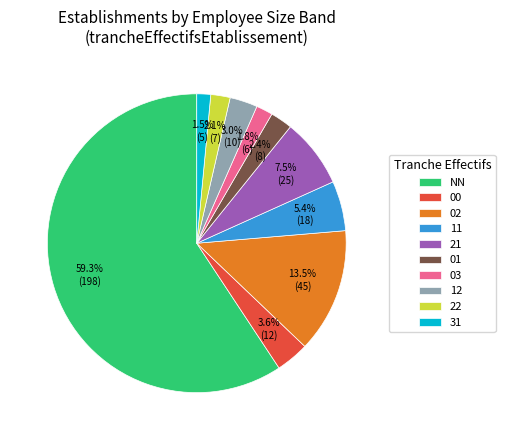

Is it true that 11 is 5% of the pie?

True